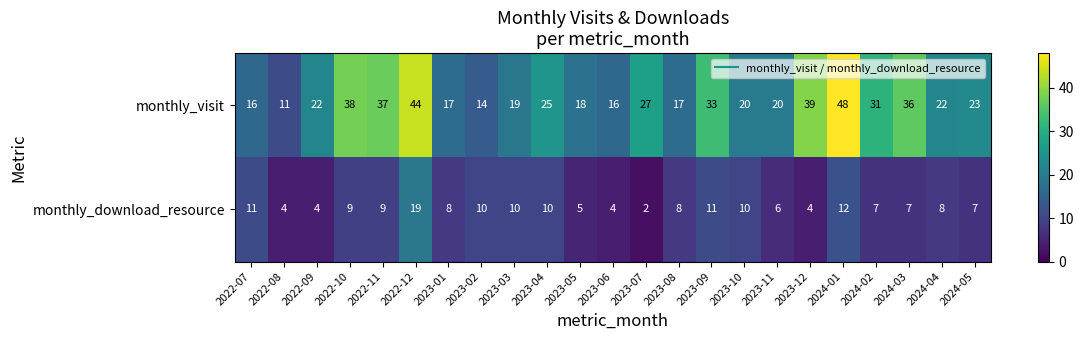

Which label corresponds to the smallest value in the chart?

2023-07